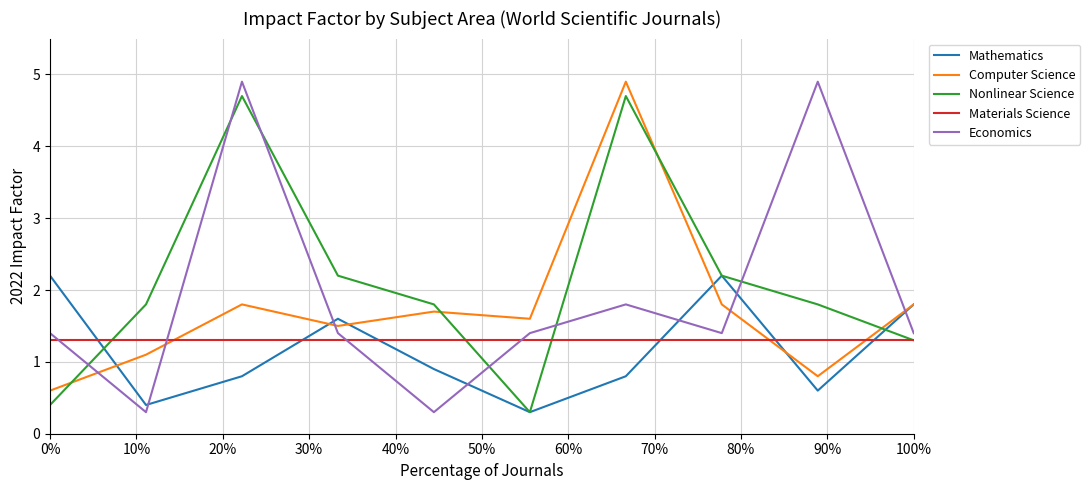

At how many categories does at least one series exceed 4?

3